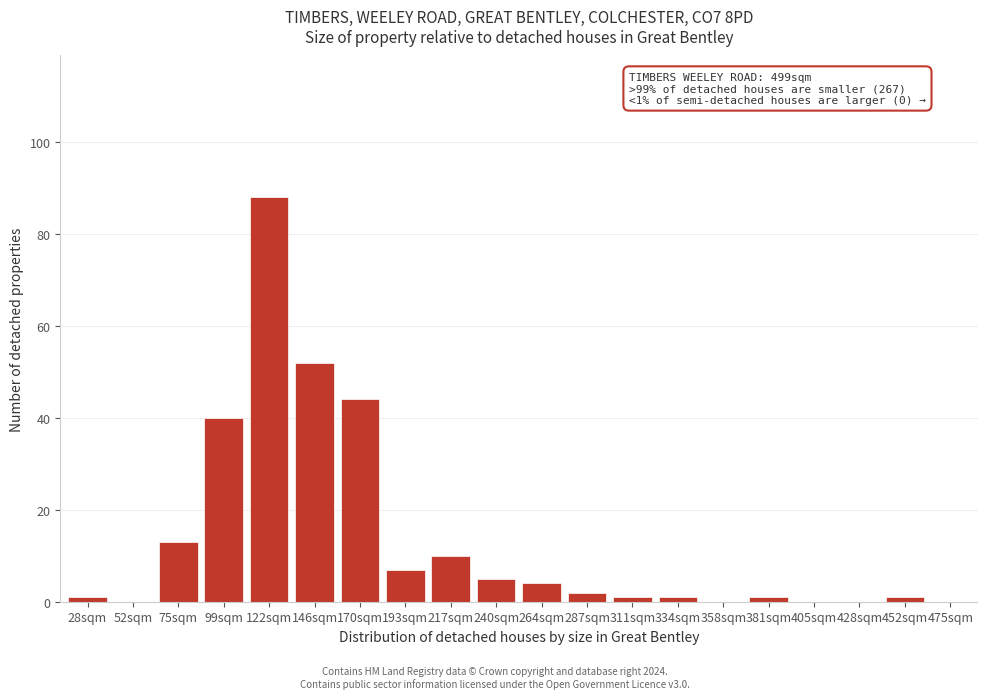

Reading left to right, extract all data points from this chart.

28sqm=1	52sqm=0	75sqm=13	99sqm=40	122sqm=88	146sqm=52	170sqm=44	193sqm=7	217sqm=10	240sqm=5	264sqm=4	287sqm=2	311sqm=1	334sqm=1	358sqm=0	381sqm=1	405sqm=0	428sqm=0	452sqm=1	475sqm=0